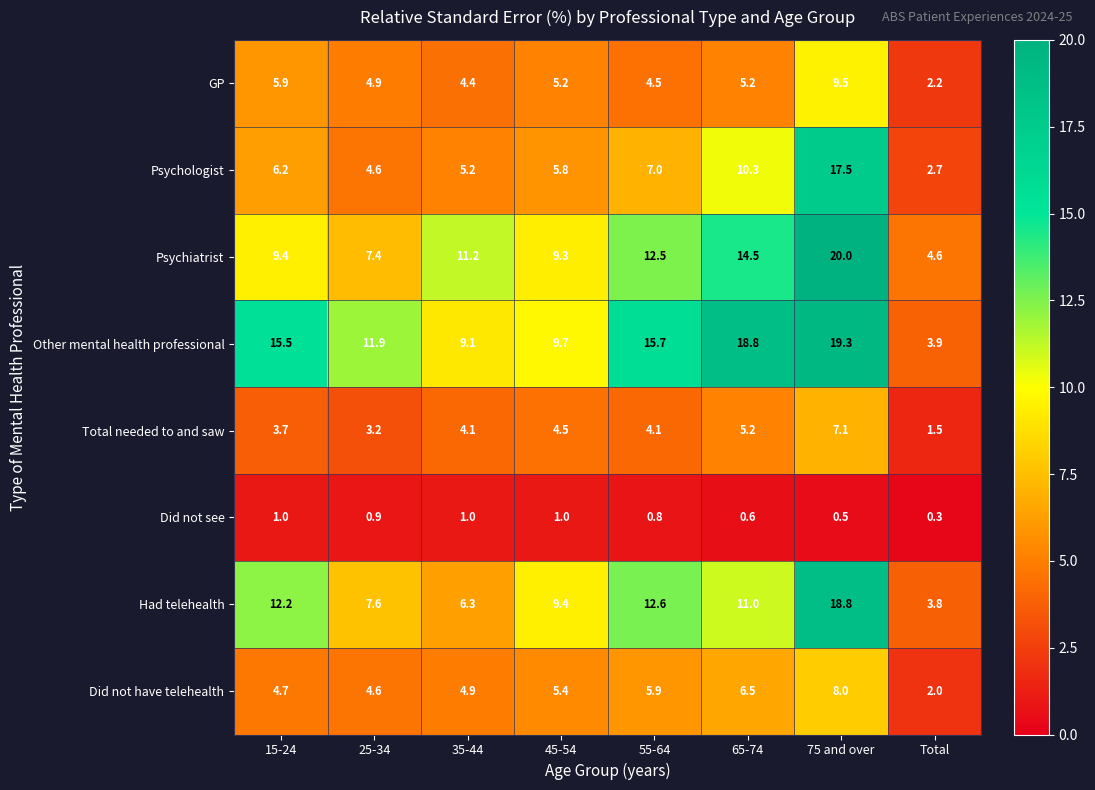

What is the minimum value shown in the chart?

0.3